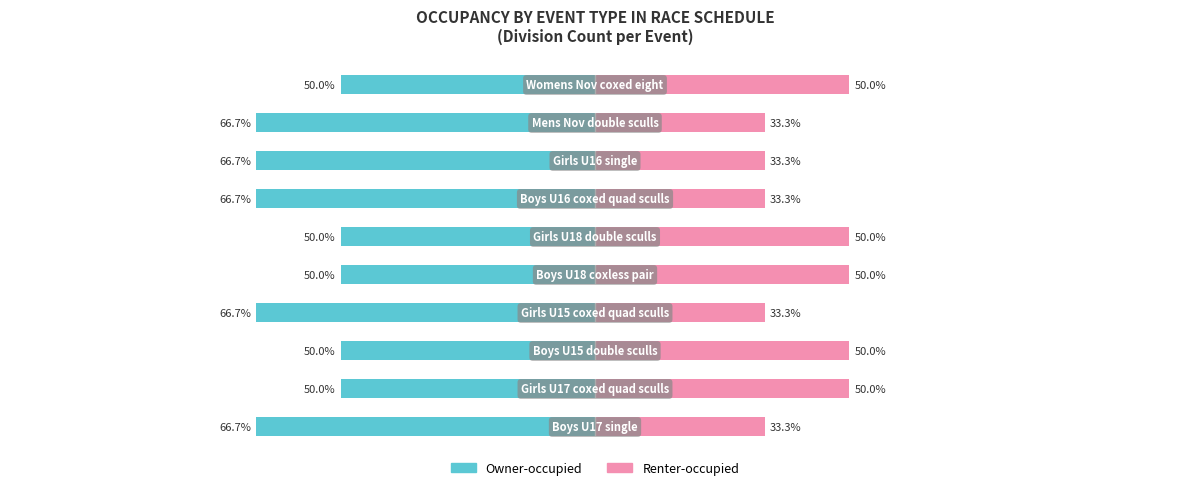

What is the approximate value of Owner-occupied at −150?

-66.7